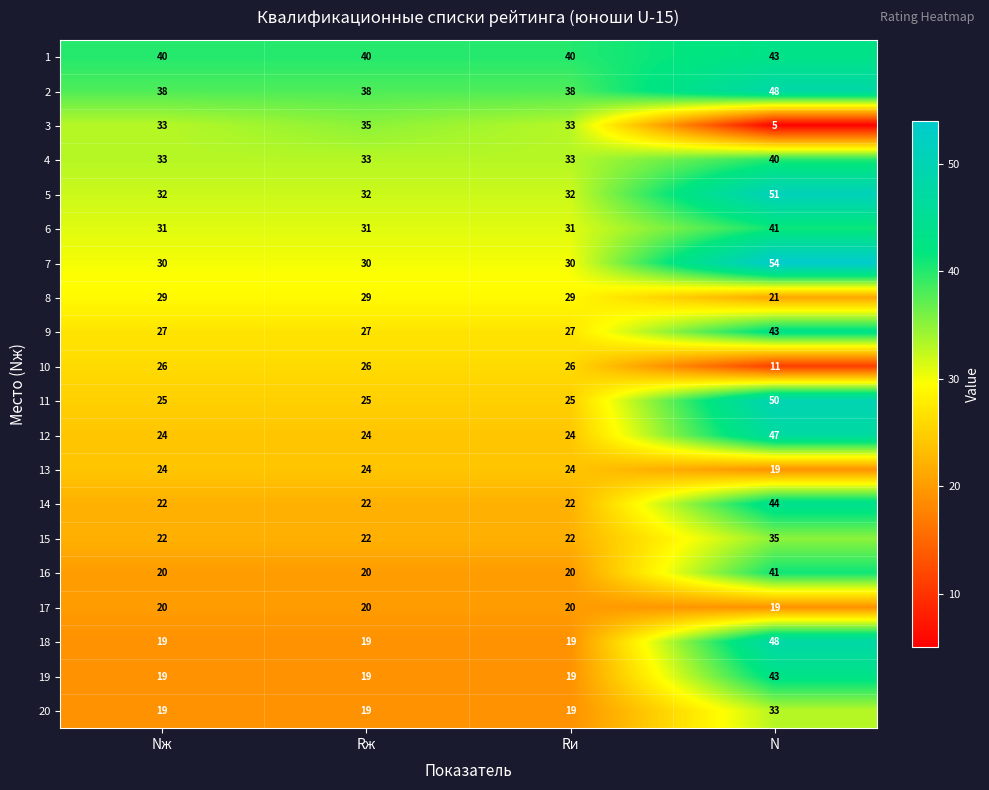

What is the approximate value of 6 at N, to the nearest 10?

40